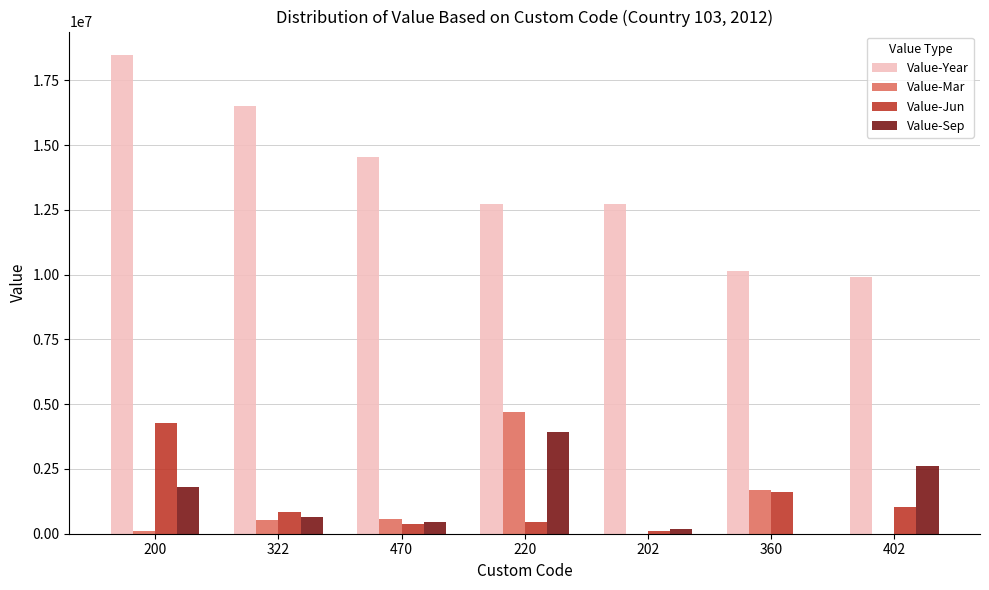

Which series has the largest total across all categories?

Value-Year